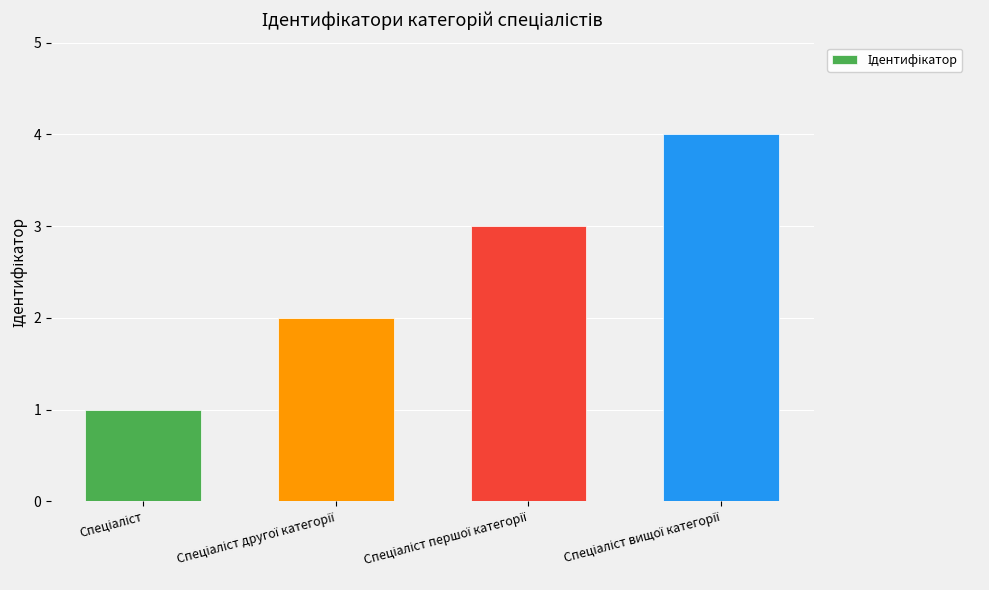

What is the difference between the maximum and minimum values?

3